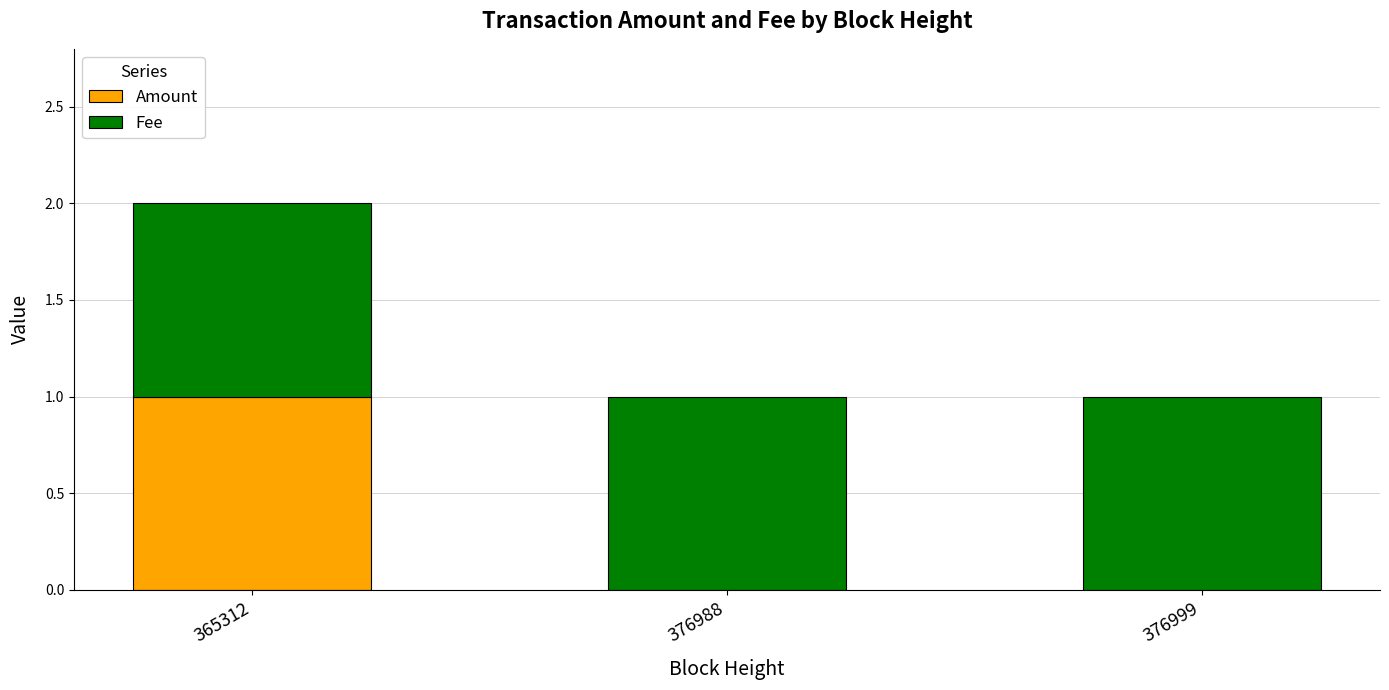

True or false: Amount has a value of -1 at 376999.

False